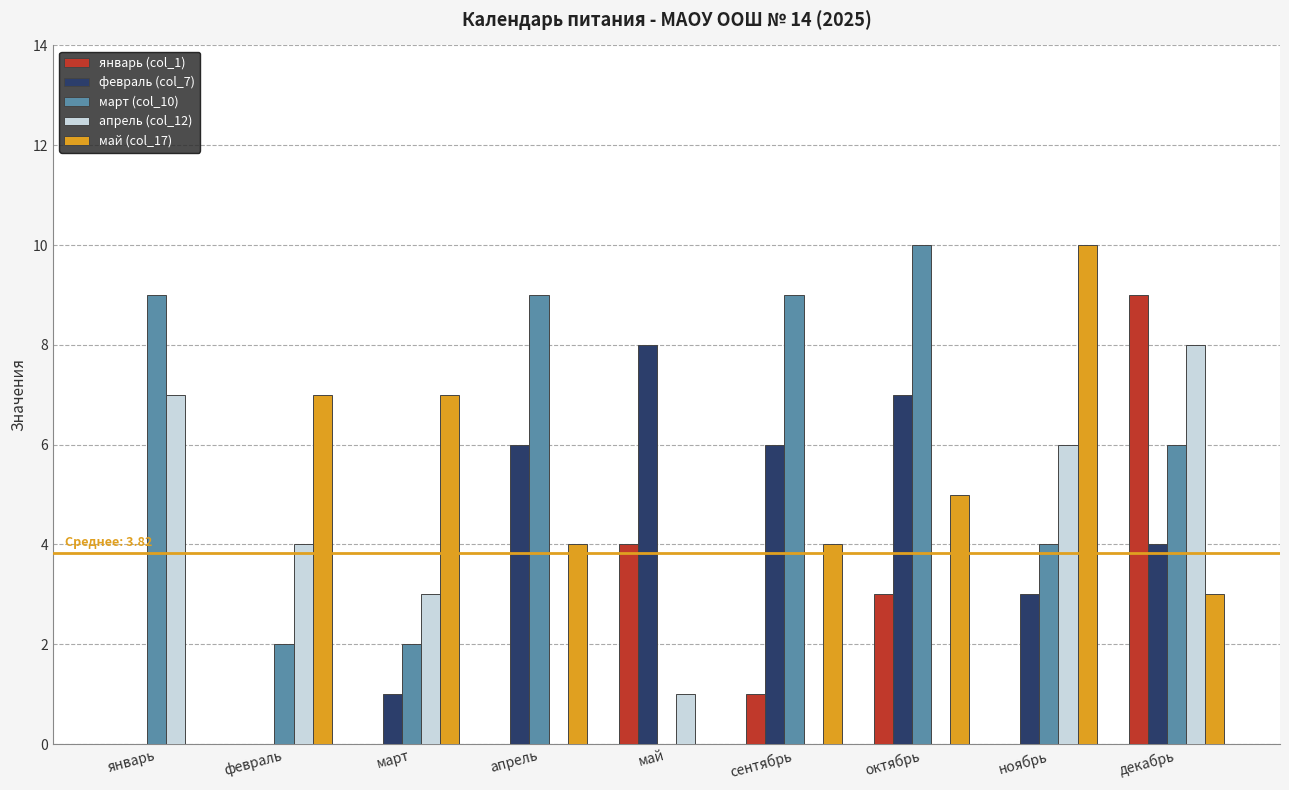

Which category has the highest value in the май (col_17) series?

ноябрь